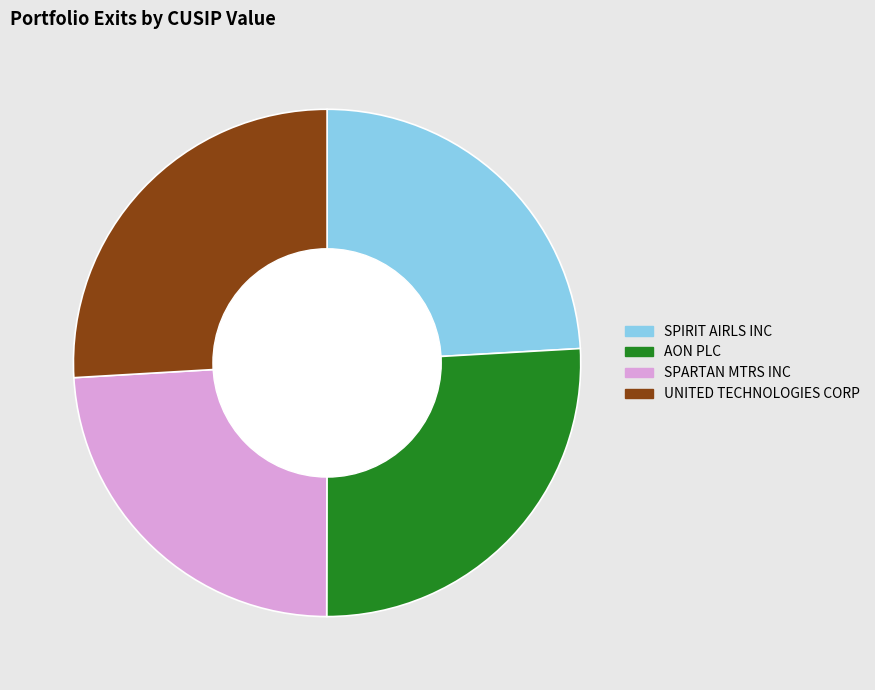

Does SPIRIT AIRLS INC account for over 50% of the chart?

No